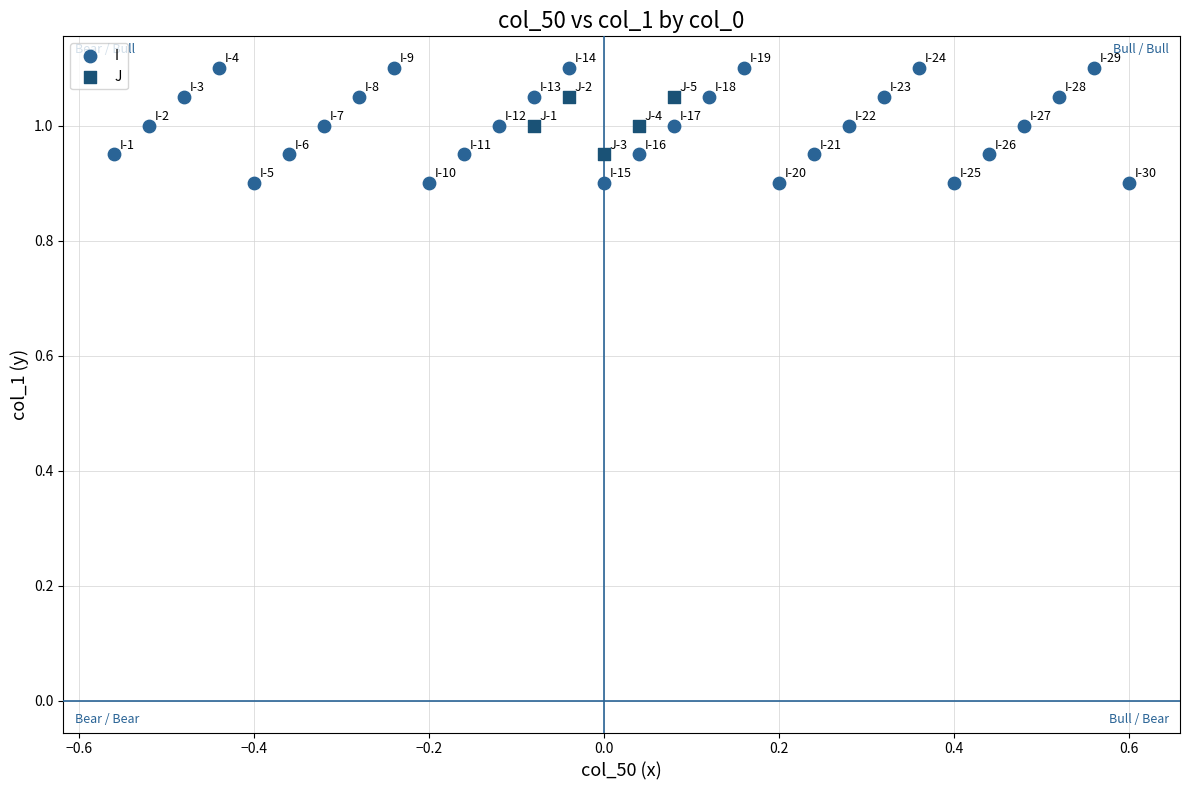

Which series has the largest Y range (max minus min)?

I